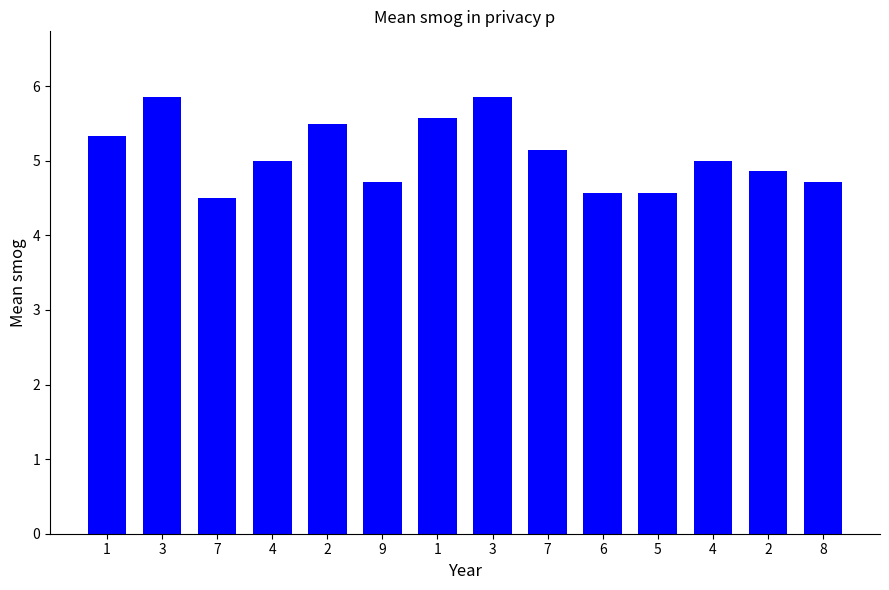

What is the maximum value shown in the chart?

5.9